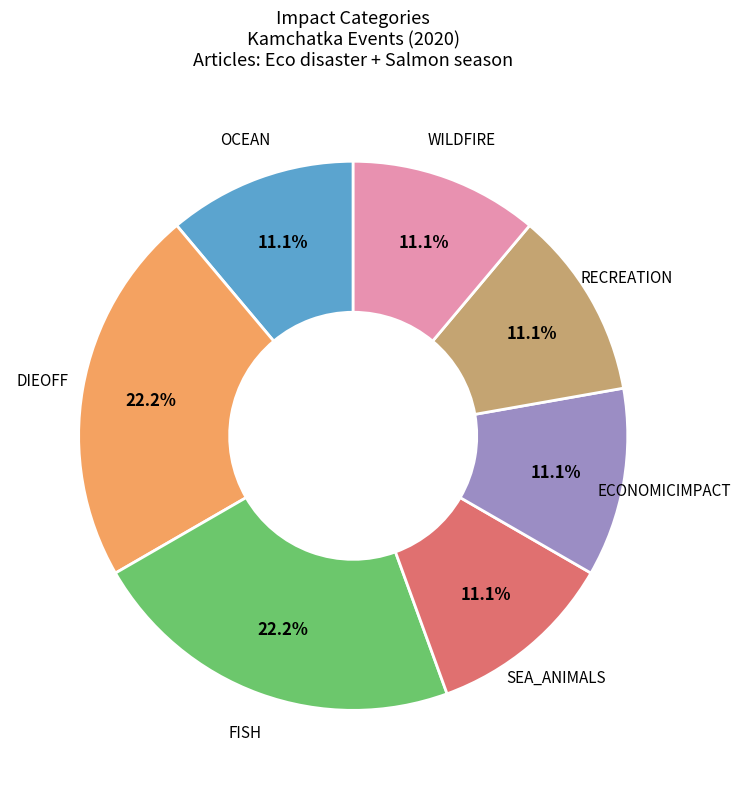

To the nearest percent, what is the average slice percentage?

14%